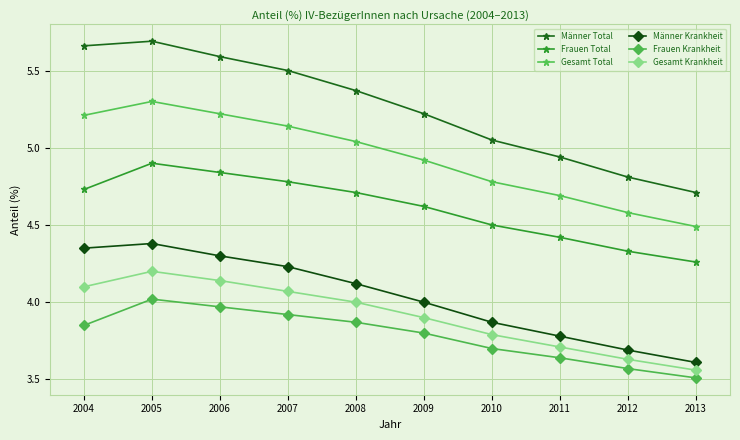

At which category does the chart reach its peak across all series?

2005